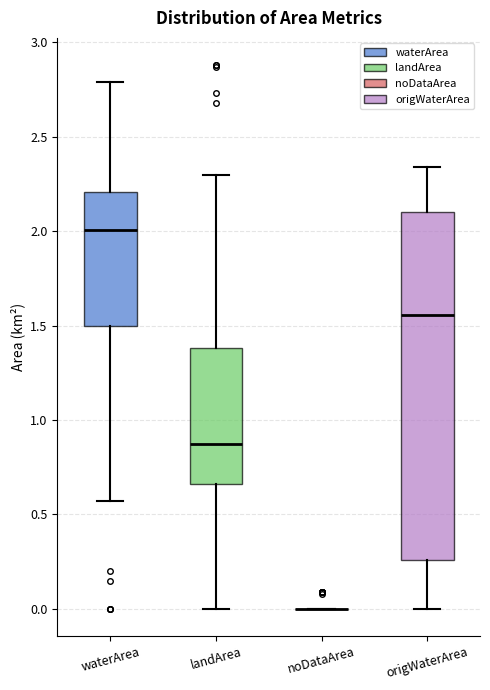

Where does the median line of the box for landArea sit on the y-axis? The values are not printed on the chart, so give them approximately, as read against the axis.

0.90